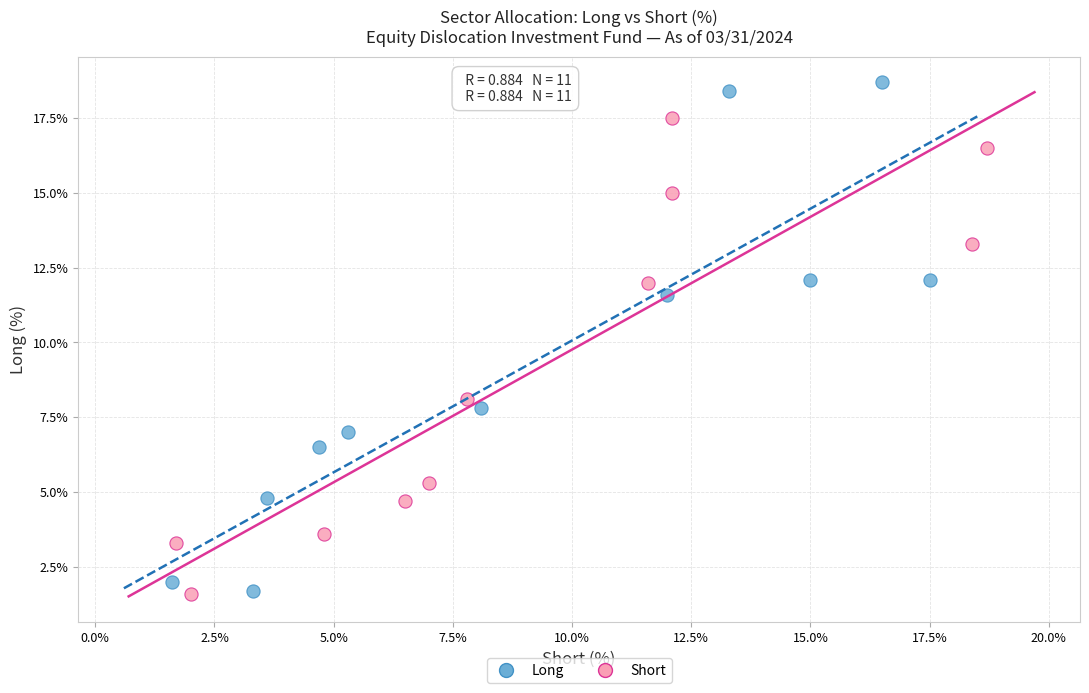

Which series reaches the maximum Y coordinate?

Long